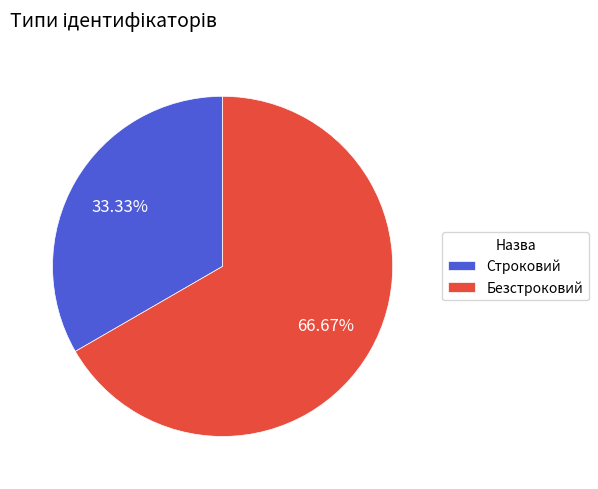

How much of the chart is everything except Безстроковий?

33.3%